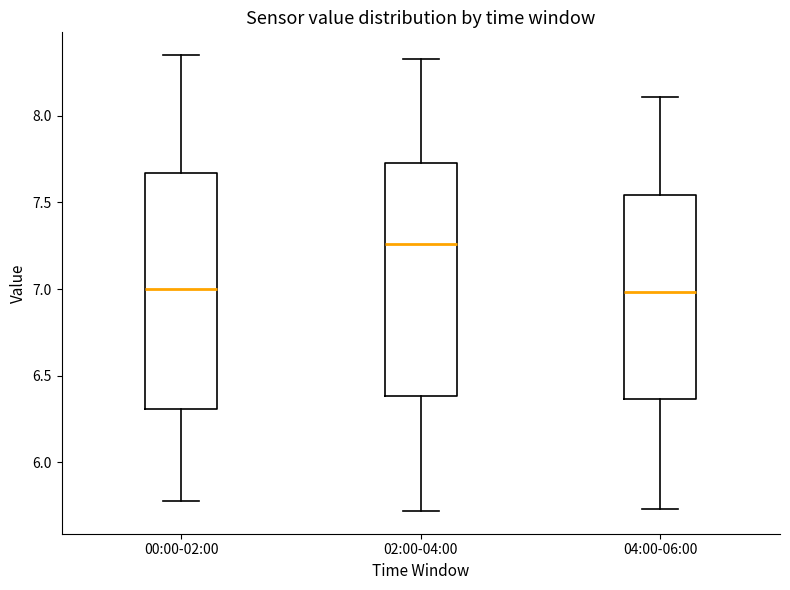

Reading left to right, transcribe this box plot: for each box, give where its median line is, the range the box spans, and where its two whiskers end, as read against the y-axis. The values are not printed on the chart, so give them approximately, as read against the axis.

00:00-02:00: median 7.00, box 6.30 to 7.65, whiskers 5.80 to 8.35
02:00-04:00: median 7.25, box 6.40 to 7.75, whiskers 5.70 to 8.35
04:00-06:00: median 7.00, box 6.35 to 7.55, whiskers 5.75 to 8.10